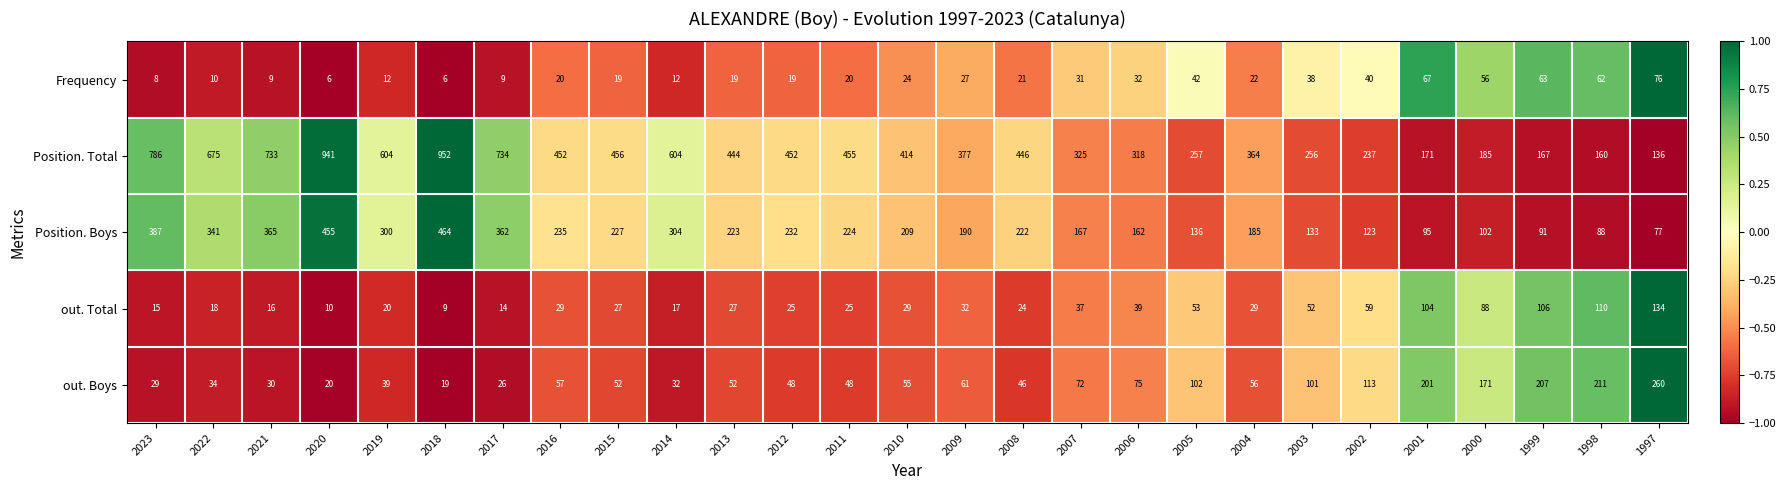

What is the difference between the second highest and minimum values in the out. Boys series?

192